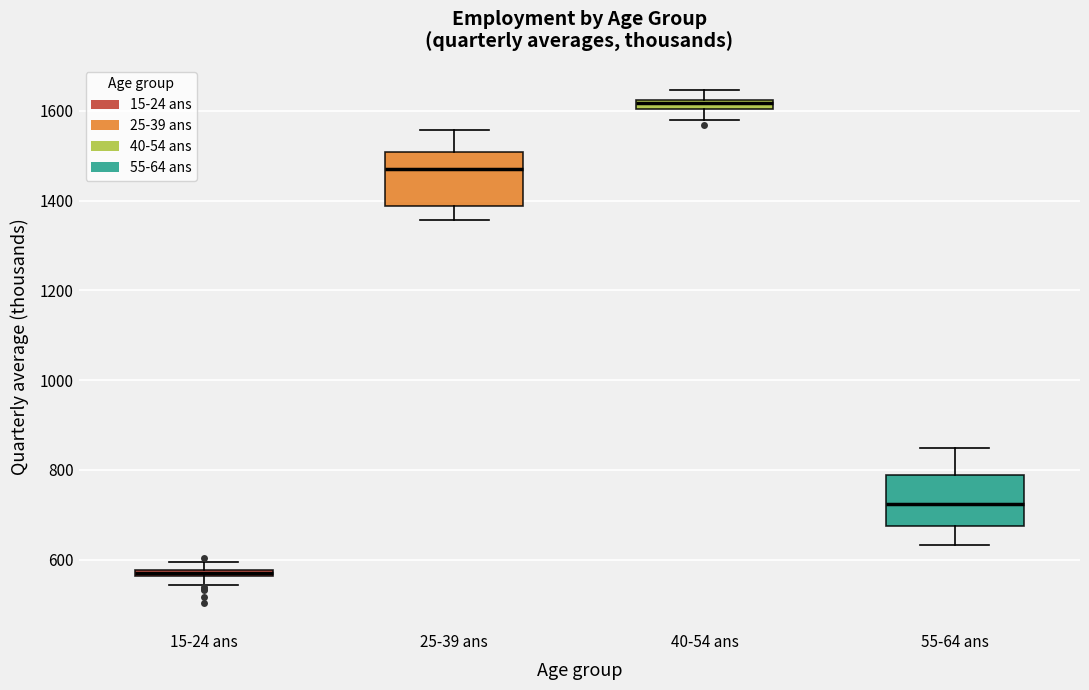

Which box's median line is the highest?

40-54 ans